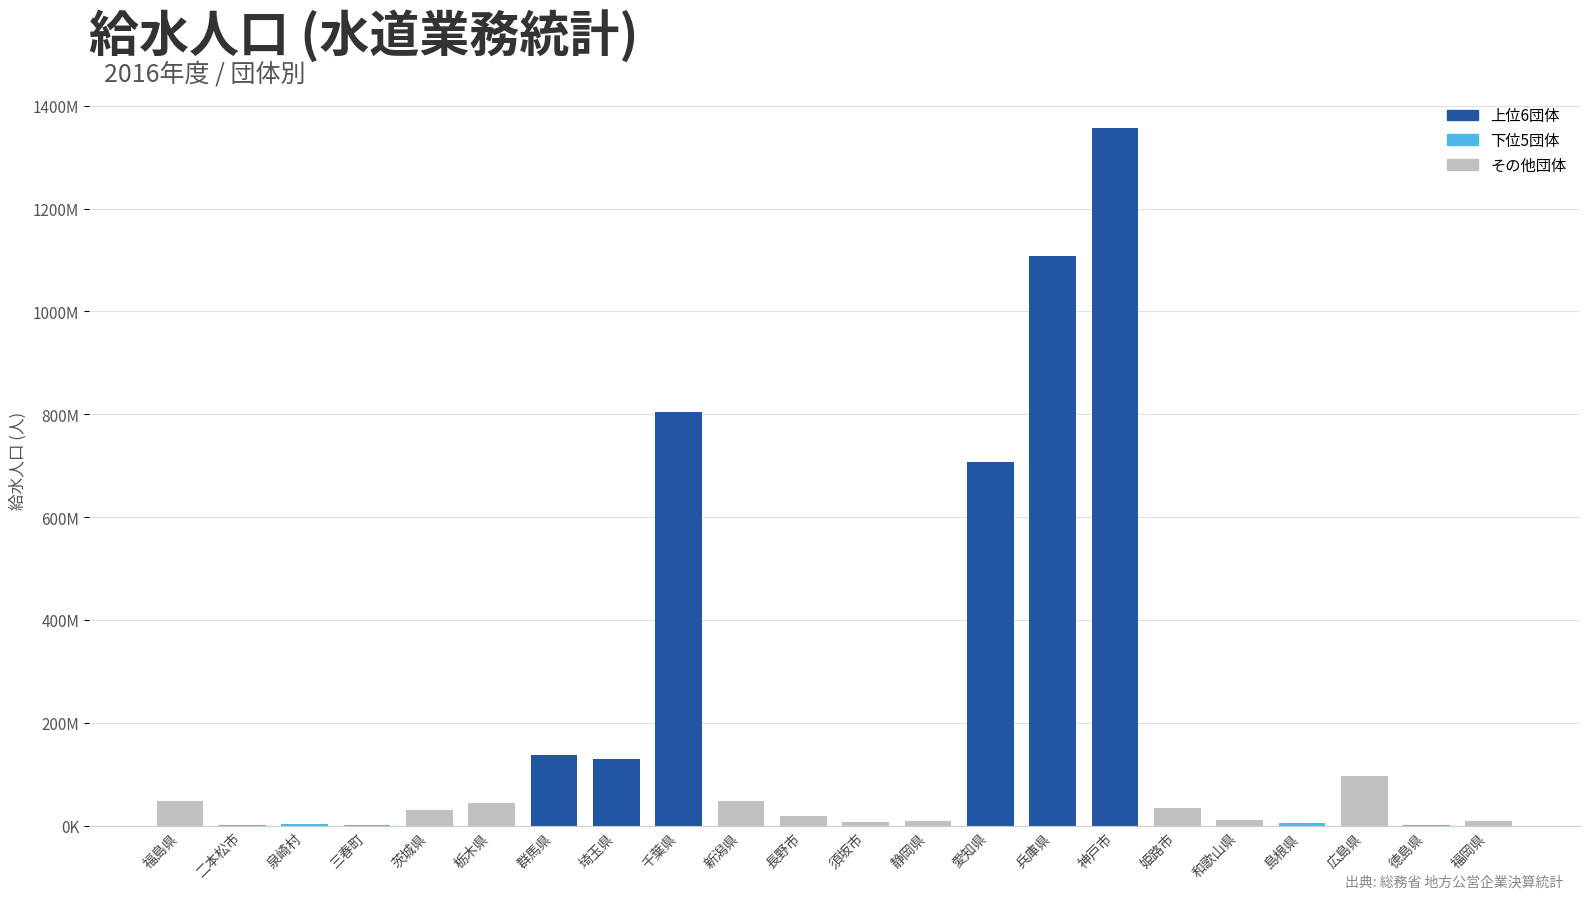

List the labels in order of value, largest first.

神戸市, 兵庫県, 千葉県, 愛知県, 群馬県, 埼玉県, 広島県, 新潟県, 福島県, 栃木県, 姫路市, 茨城県, 長野市, 和歌山県, 静岡県, 福岡県, 須坂市, 島根県, 泉崎村, 三春町, 二本松市, 徳島県